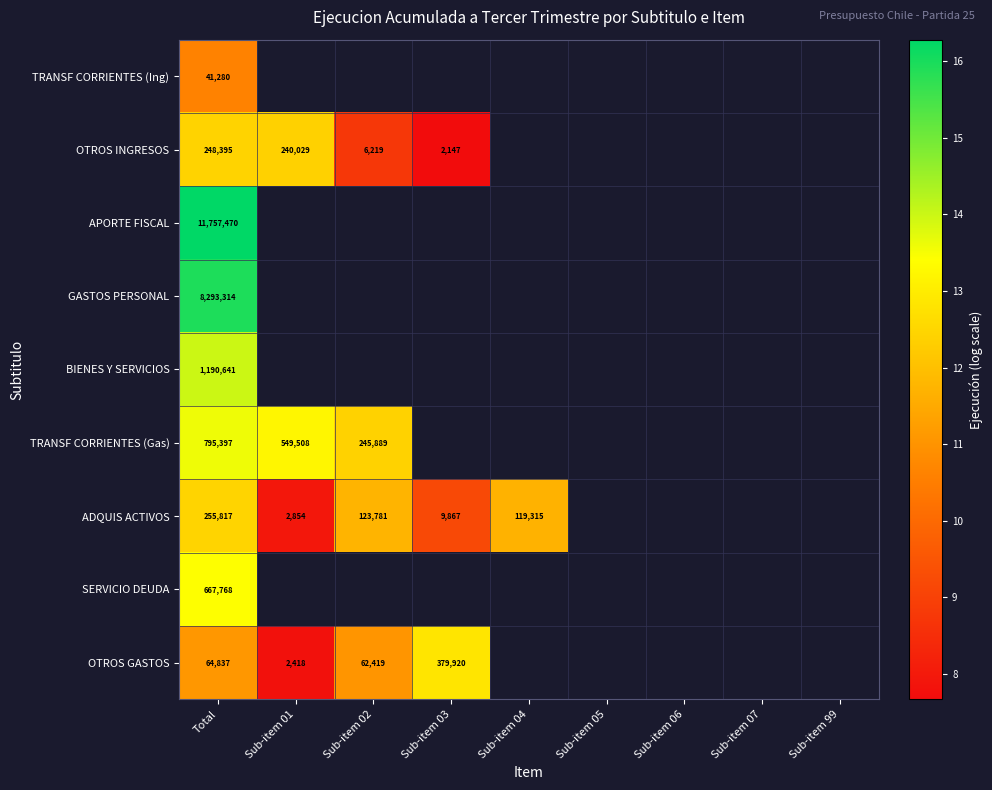

At which category does the chart reach its minimum across all series?

Sub-item 03